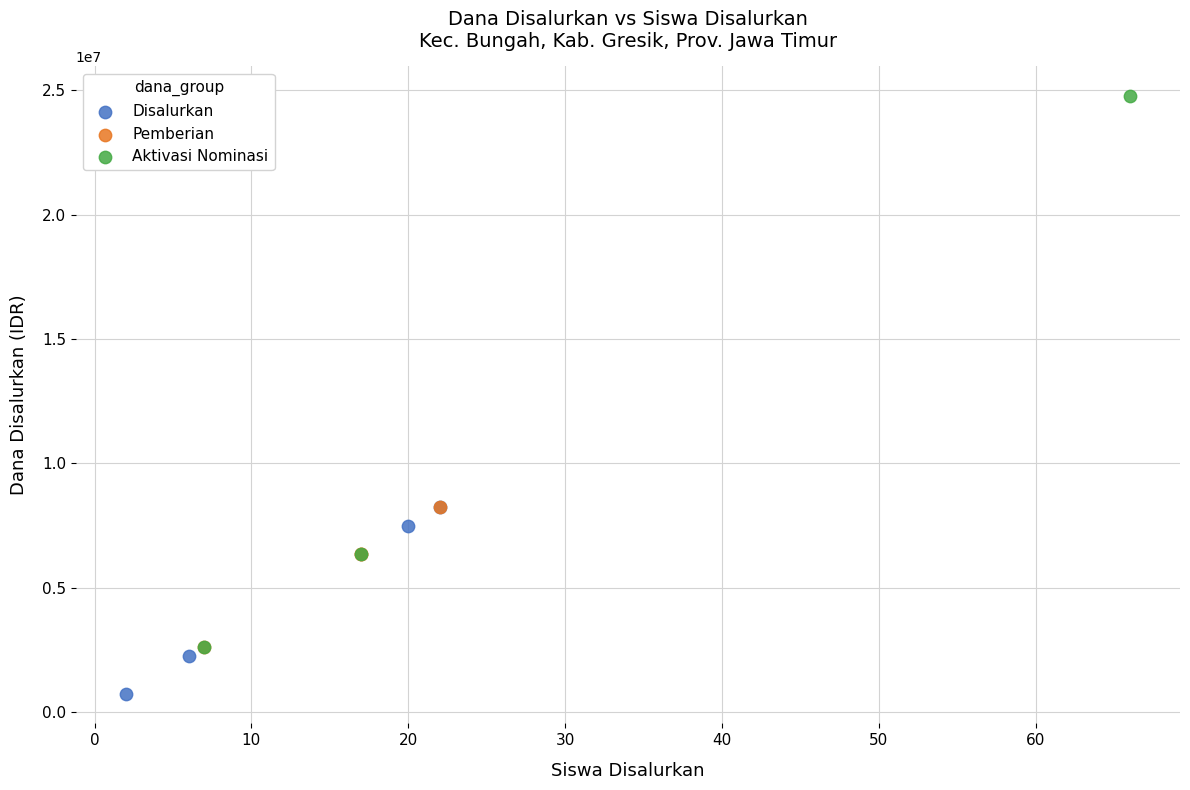

Which series has the largest Y range (max minus min)?

Aktivasi Nominasi